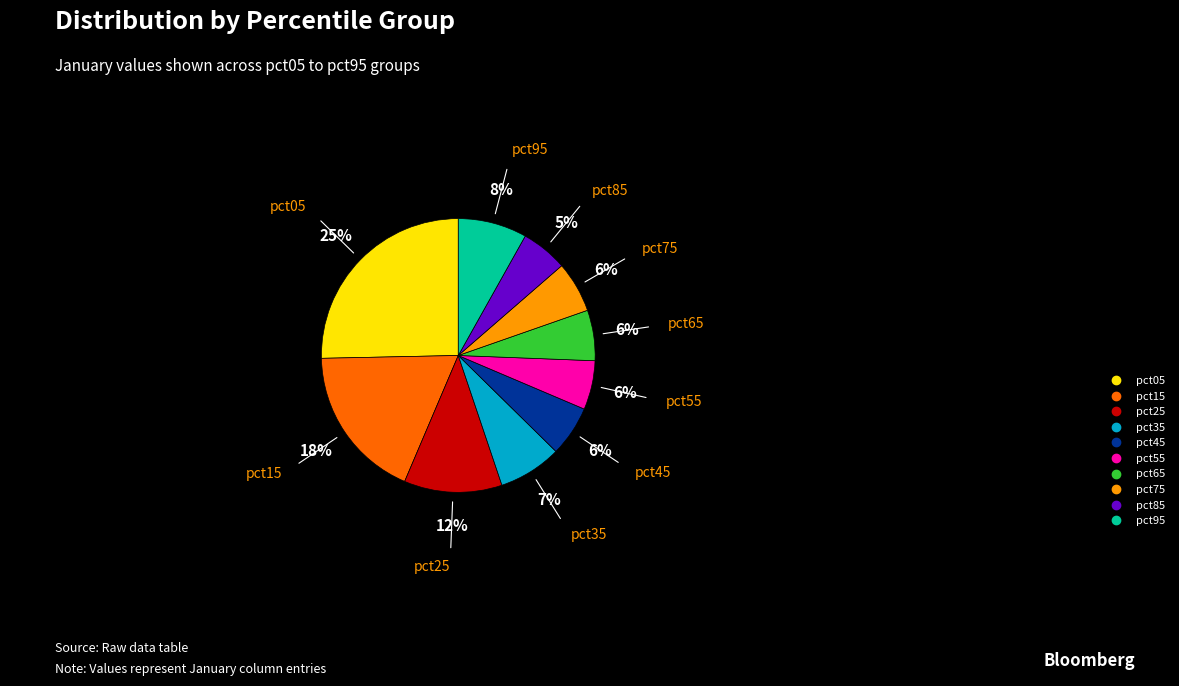

Does any single category account for the majority?

No